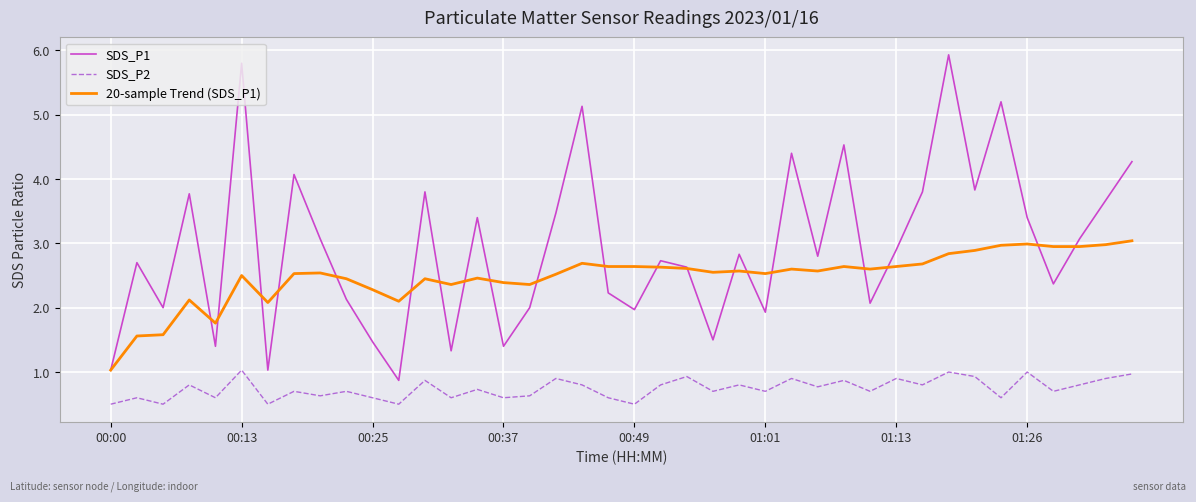

Which series has the widest spread of values?

SDS_P1